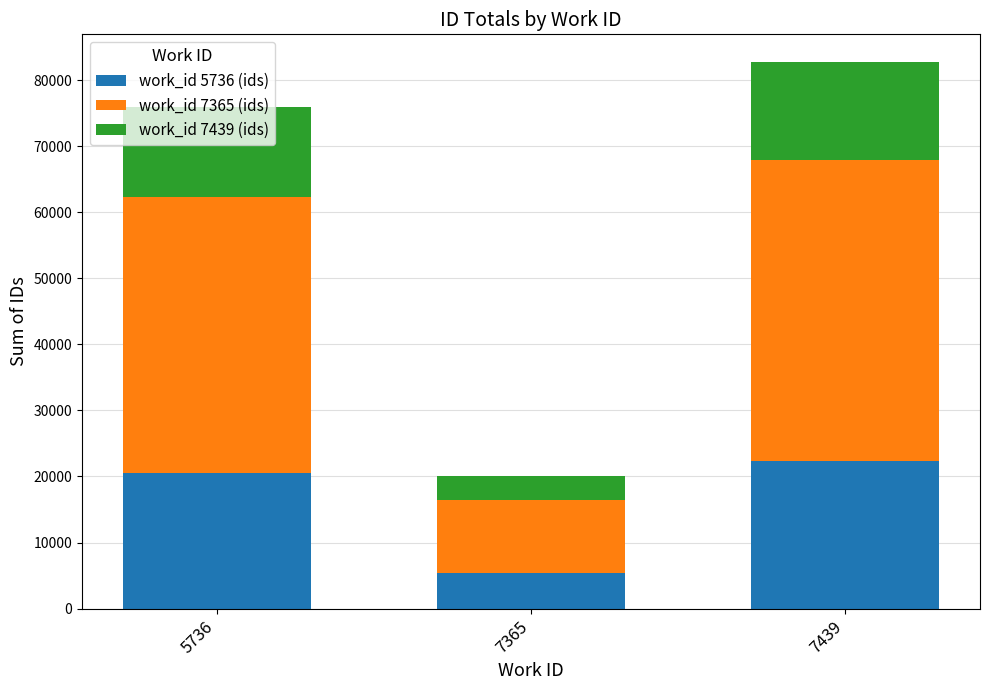

Is it true that work_id 5736 (ids) equals 22361 at 7439?

True